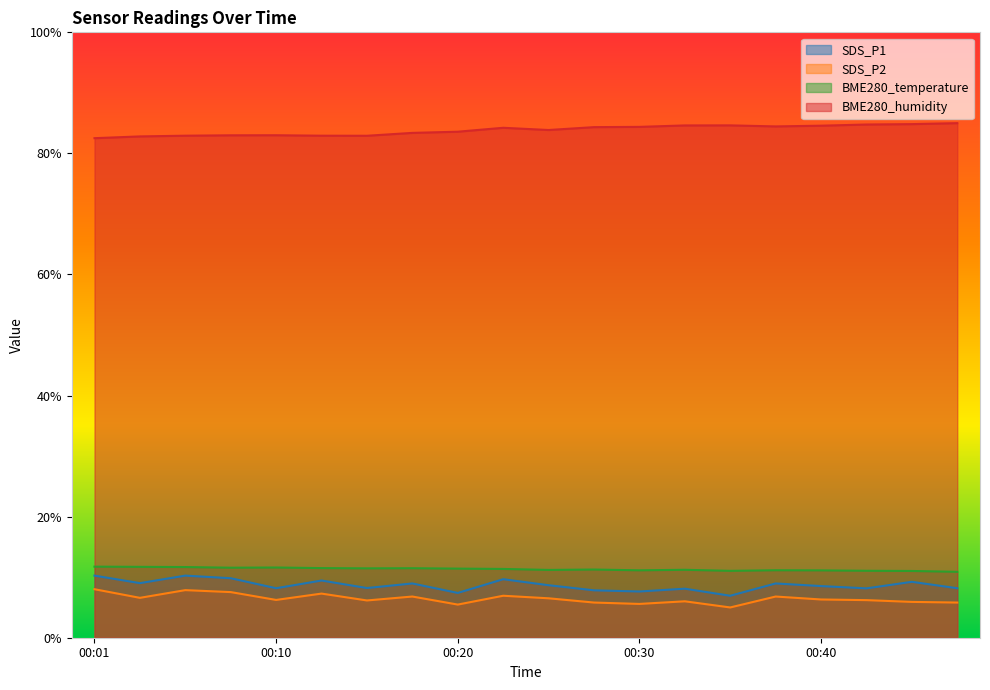

The SDS_P1 series shows 10.5 at 00:30. True or false?

False